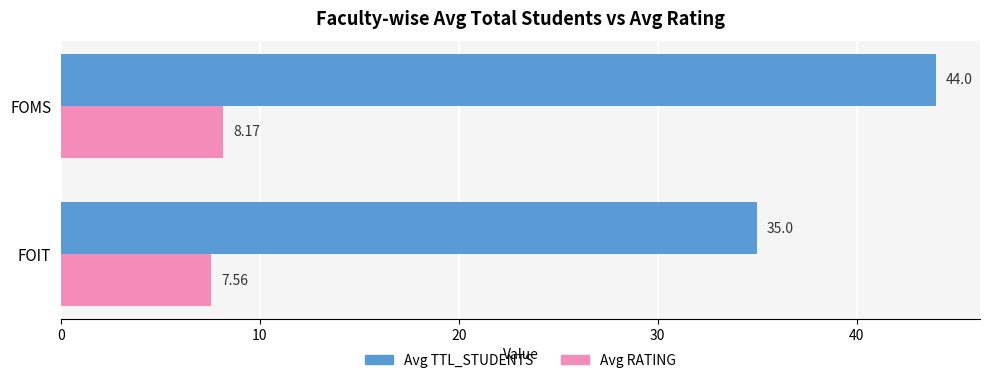

What is the average value of the Avg TTL_STUDENTS series?

39.5